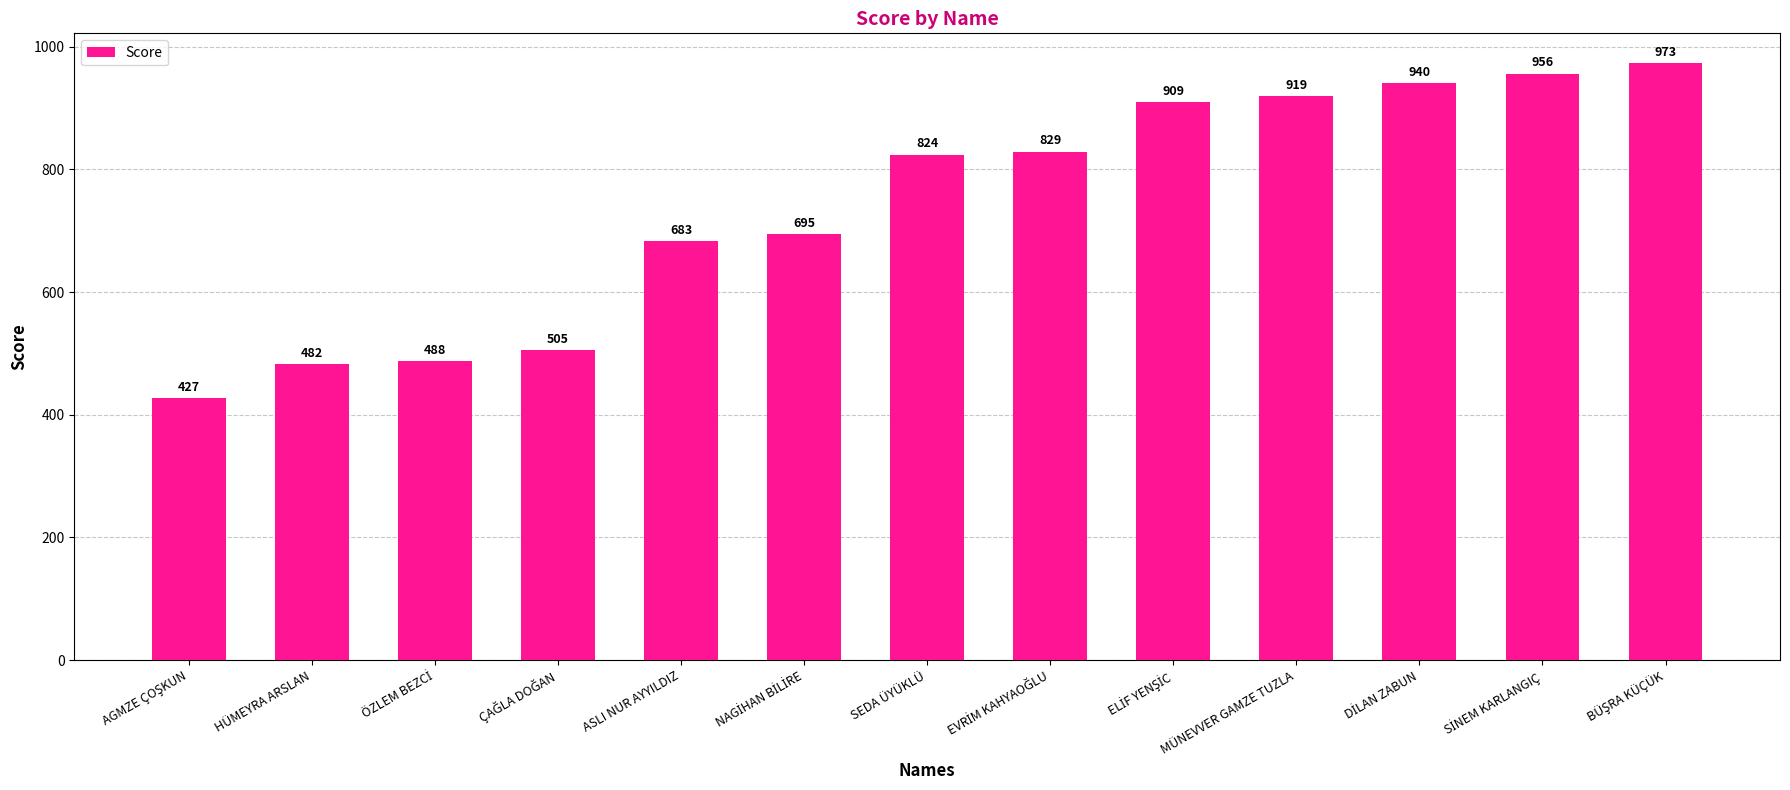

How many categories are shown in the chart?

13